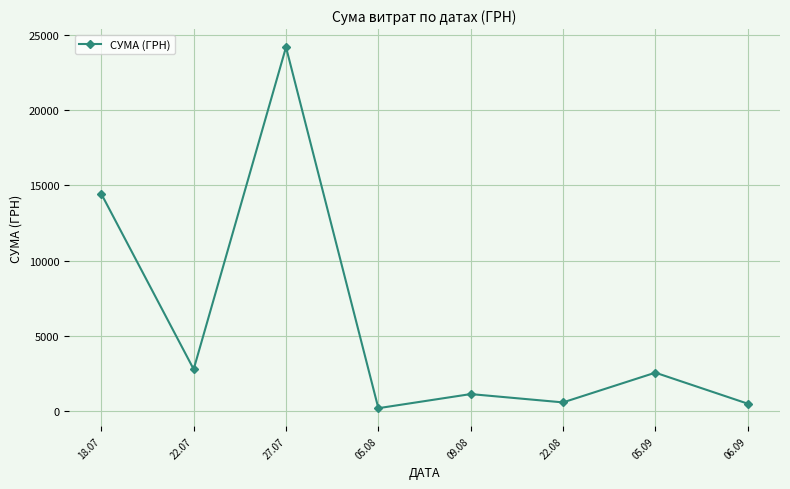

Which label corresponds to the largest value in the chart?

27.07